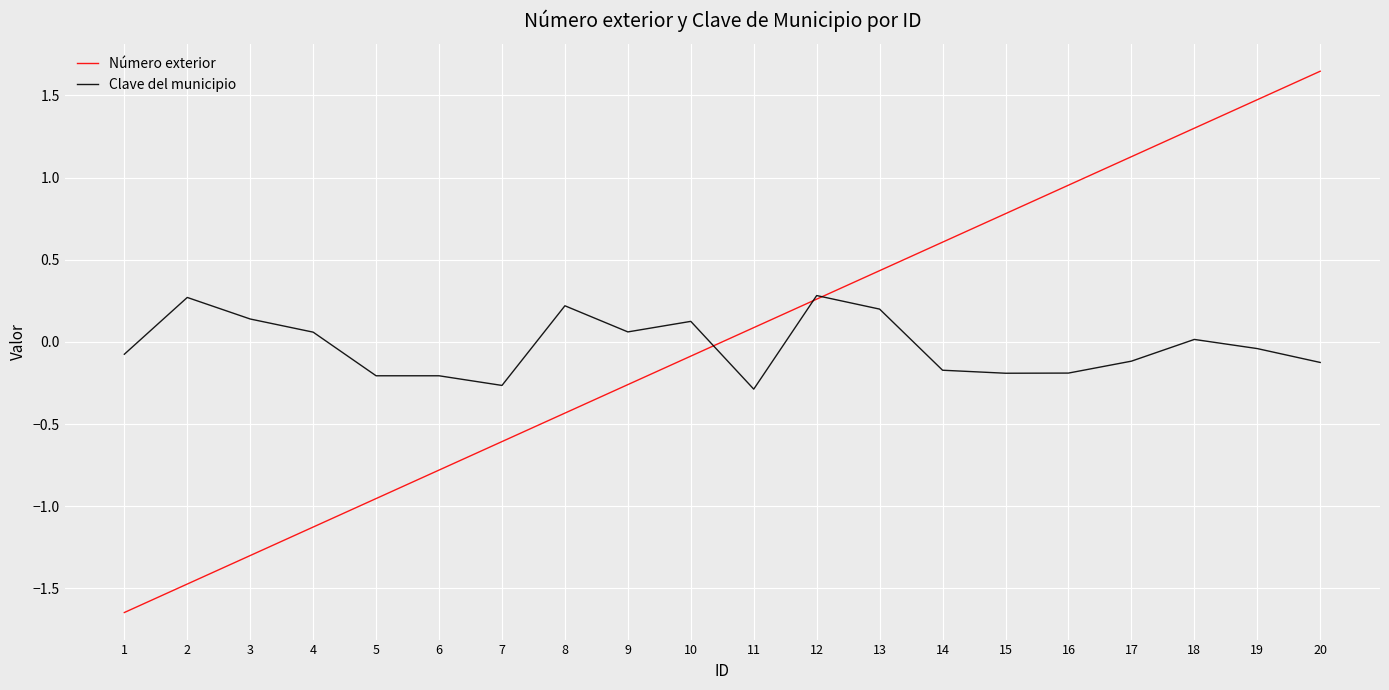

List the series in order of their peak value, lowest first.

Clave del municipio, Número exterior